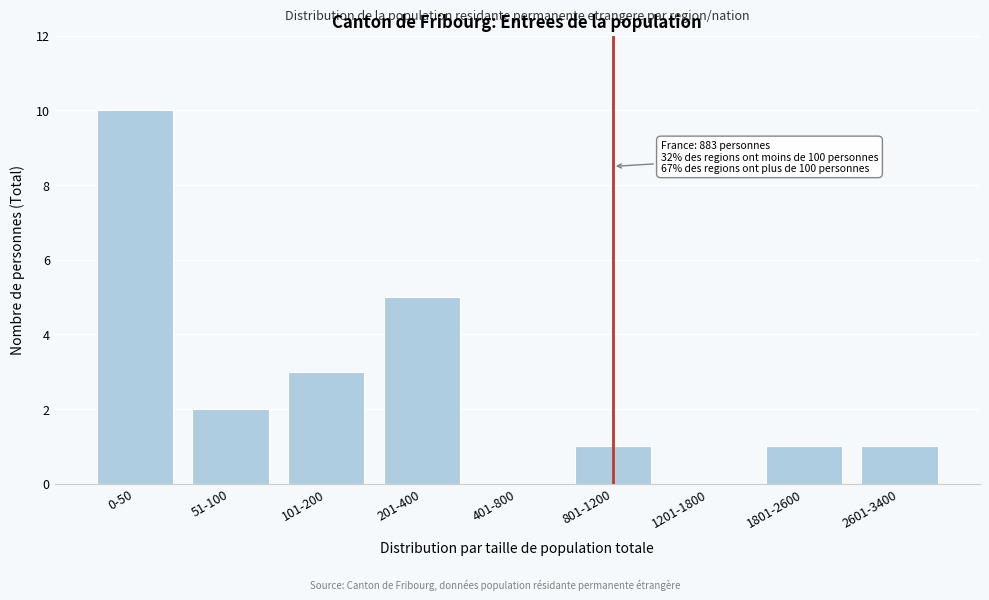

Reading left to right, extract all data points from this chart.

0-50=10	51-100=2	101-200=3	201-400=5	401-800=0	801-1200=1	1201-1800=0	1801-2600=1	2601-3400=1